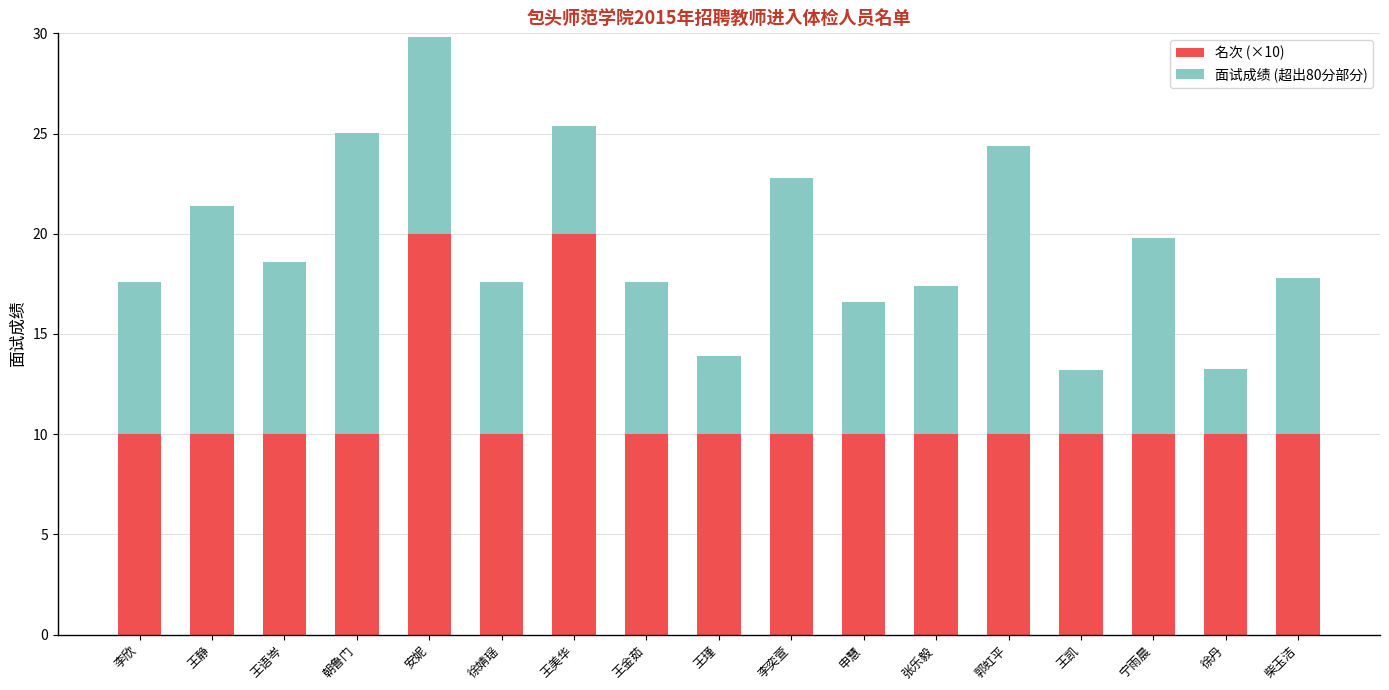

What is the sum of the 名次 (×10) values at 王静 and 郭虹平?

20.0